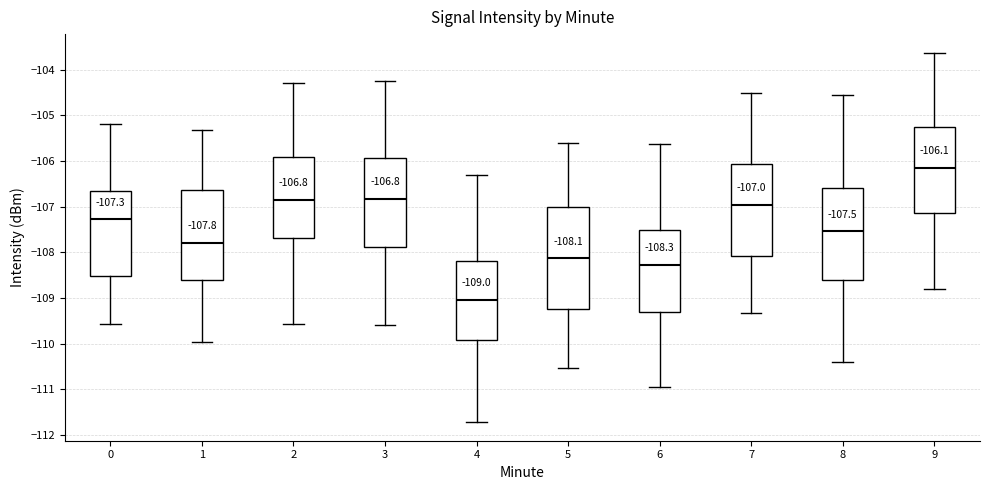

Which box is the tallest, from its lower edge to its upper edge?

5